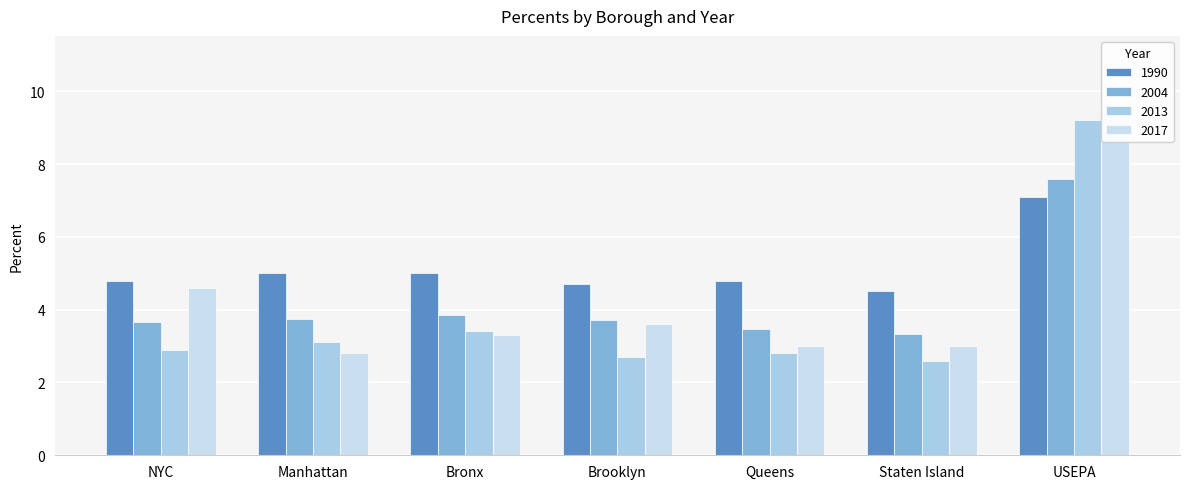

Read the 2004 value at Staten Island.

3.3